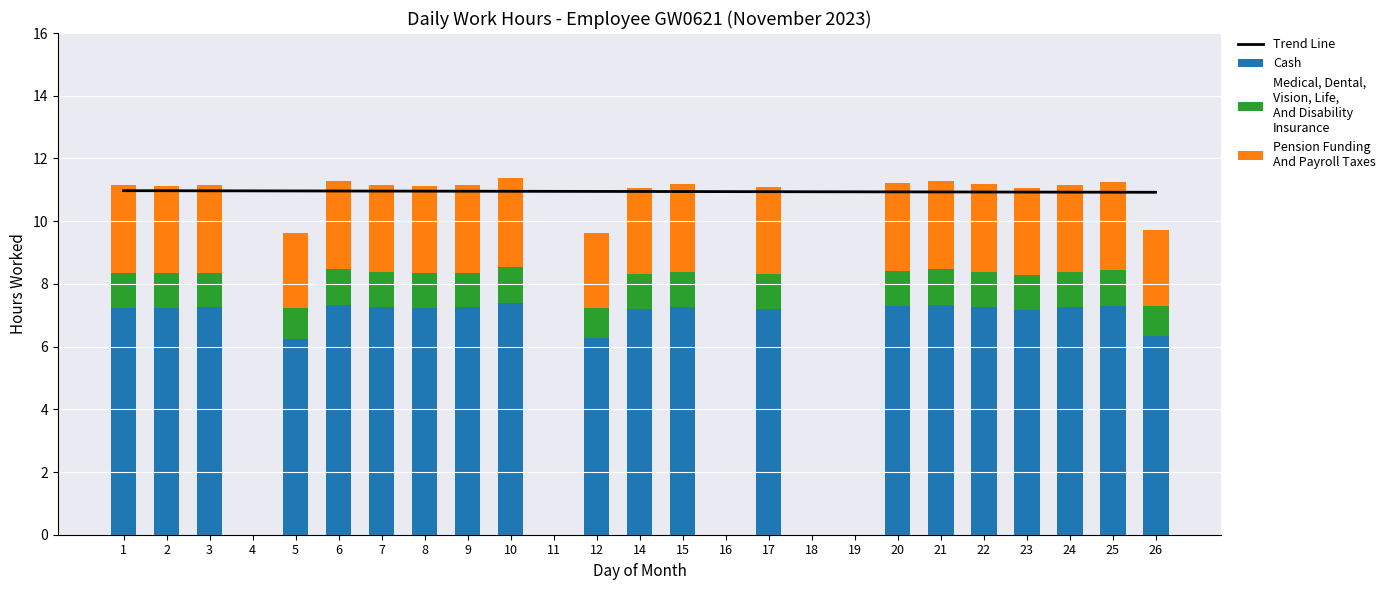

List the labels in order of value, smallest first.

4, 11, 16, 18, 19, 5, 12, 26, 23, 14, 17, 2, 8, 1, 3, 9, 7, 24, 15, 22, 20, 25, 6, 21, 10